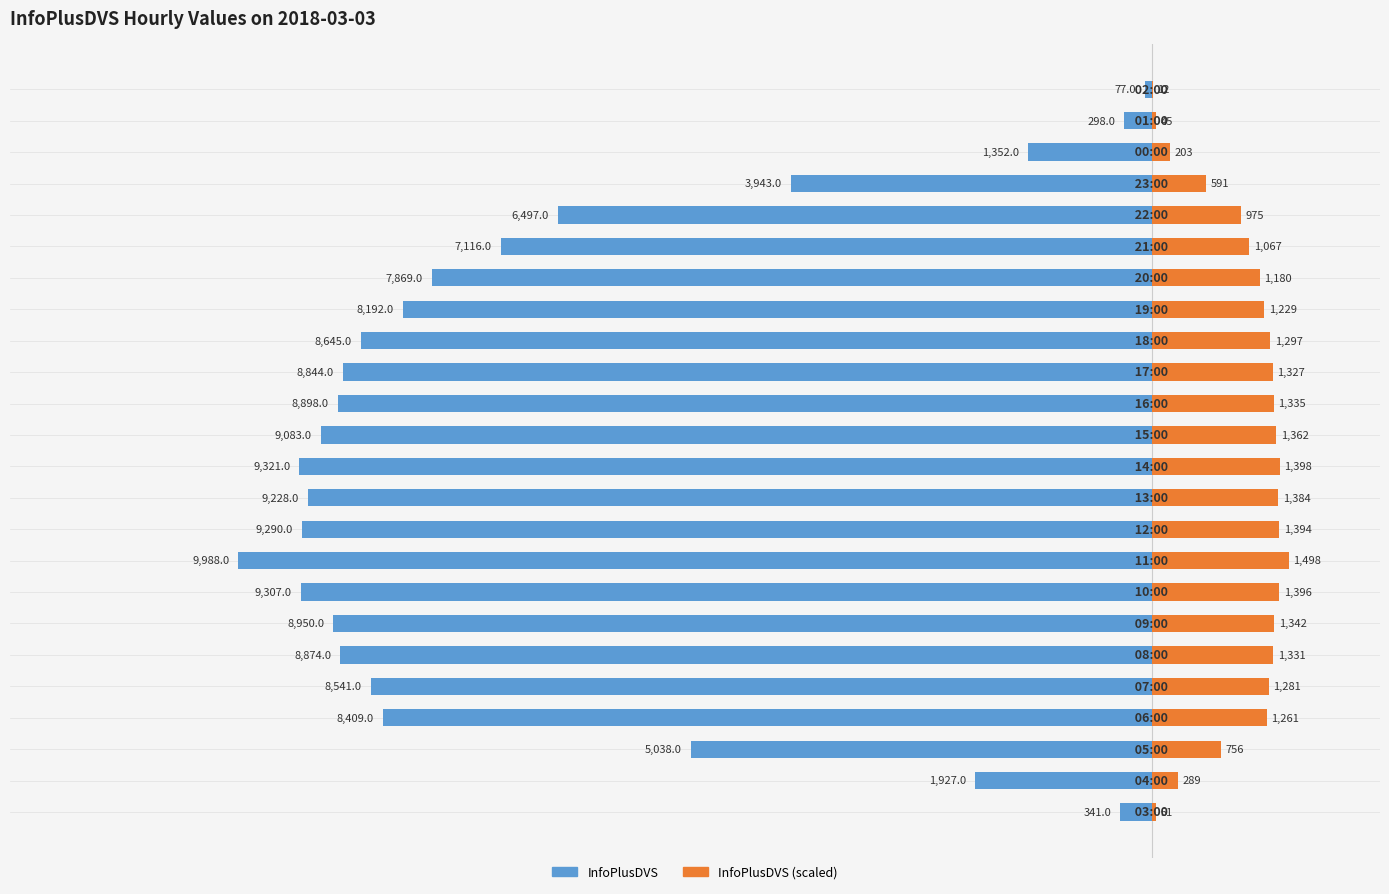

List the series in order of their overall mean, lowest first.

InfoPlusDVS, InfoPlusDVS (scaled)